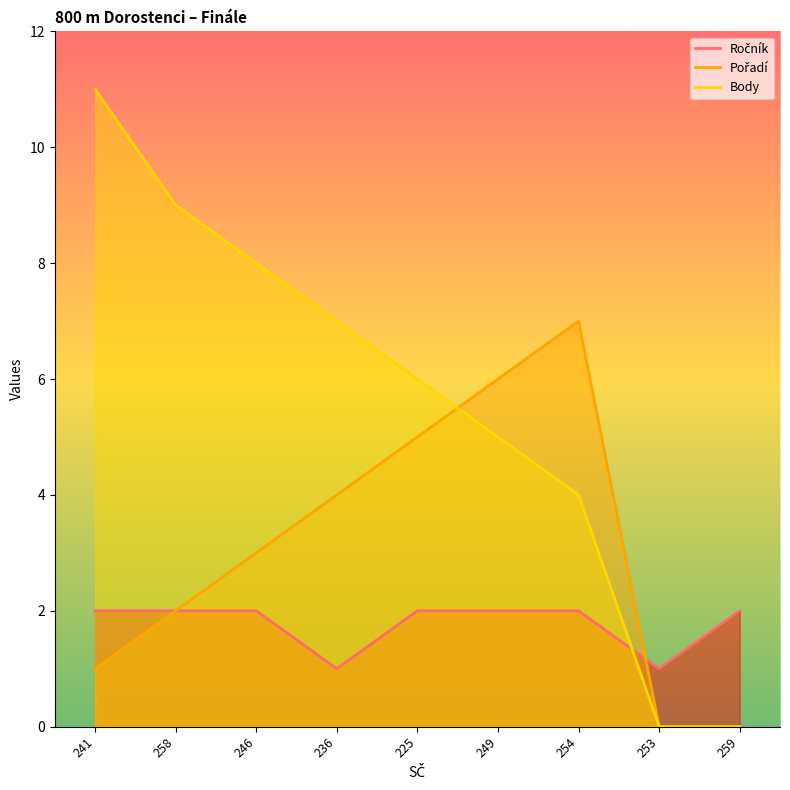

Rank the series at 246 from highest to lowest value.

Body, Pořadí, Ročník